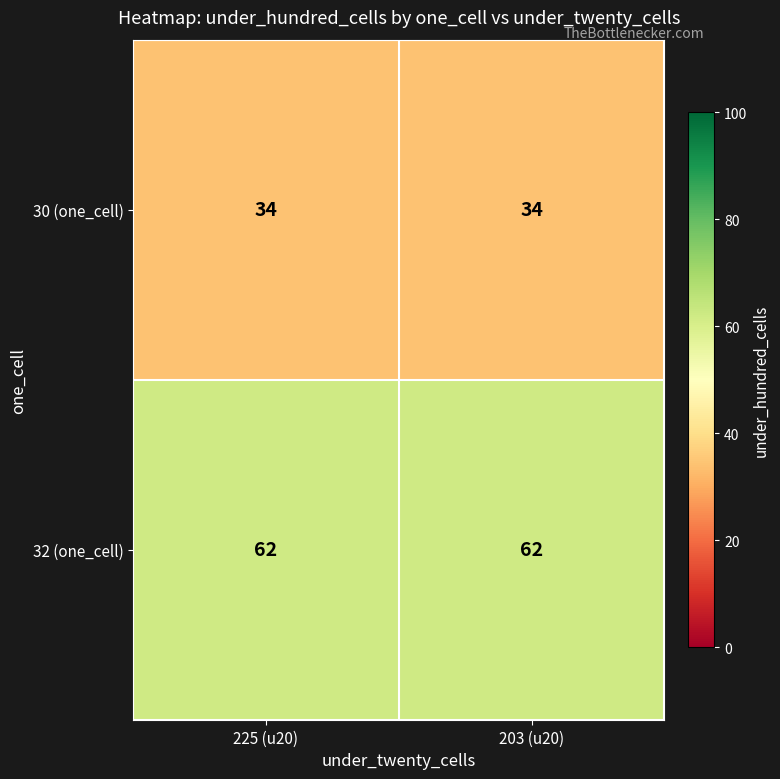

What is the sum of all 30 (one_cell) values?

68